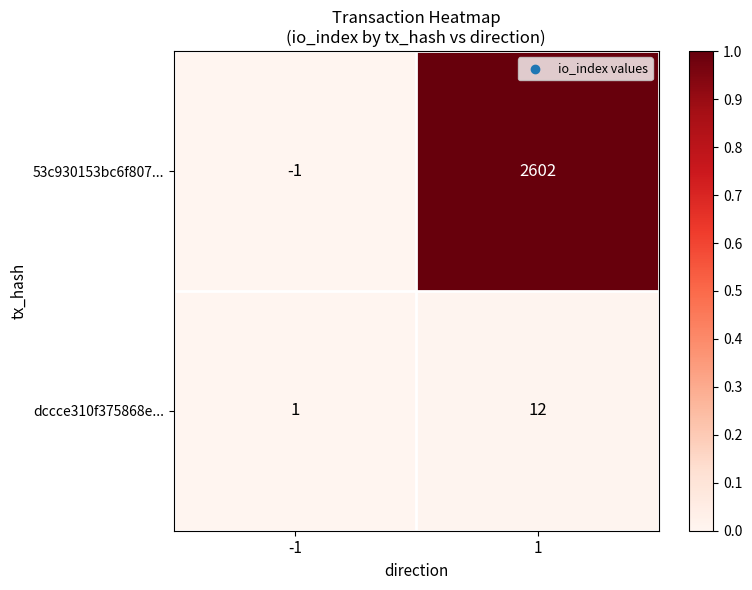

What is the difference between the highest and lowest values at 1?

2590